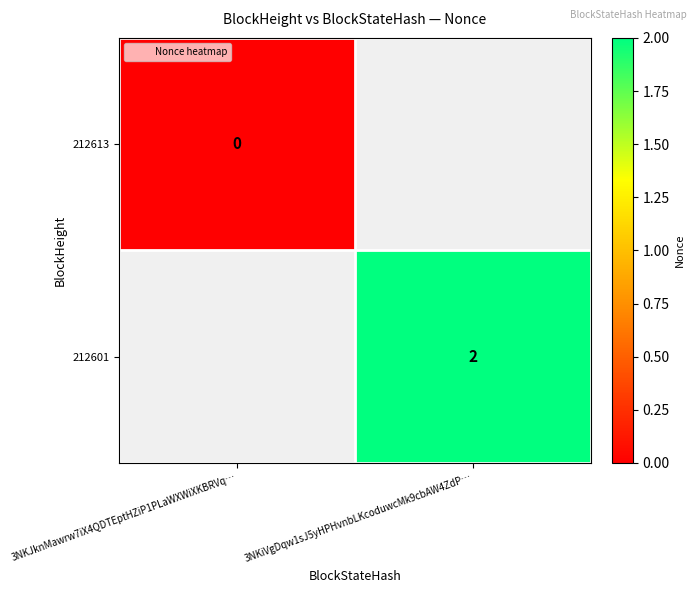

The 212601 series shows 0.6 at 3NKiVgDqw1sJ5yHPHvnbLKcoduwcMk9cbAW4ZdP…. True or false?

False